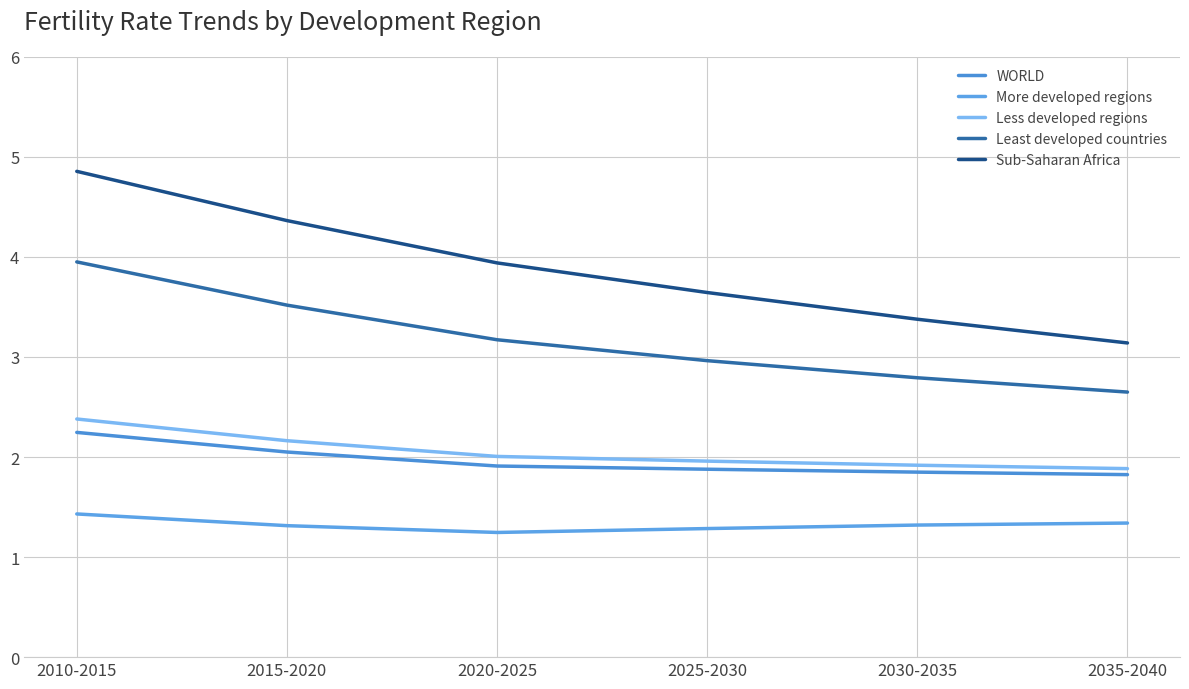

What is the total value across all series at 2025-2030?

11.7